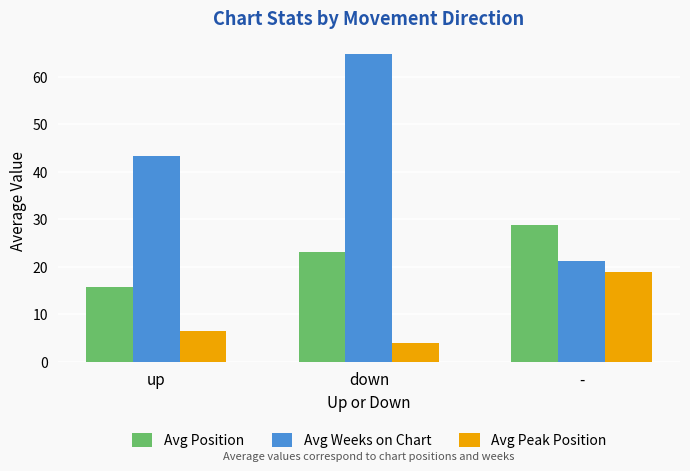

Reading left to right, list all the values displayed in this chart.

Avg Position: up=15.8	down=23.2	-=28.9
Avg Weeks on Chart: up=43.4	down=64.8	-=21.3
Avg Peak Position: up=6.4	down=4.1	-=19.0